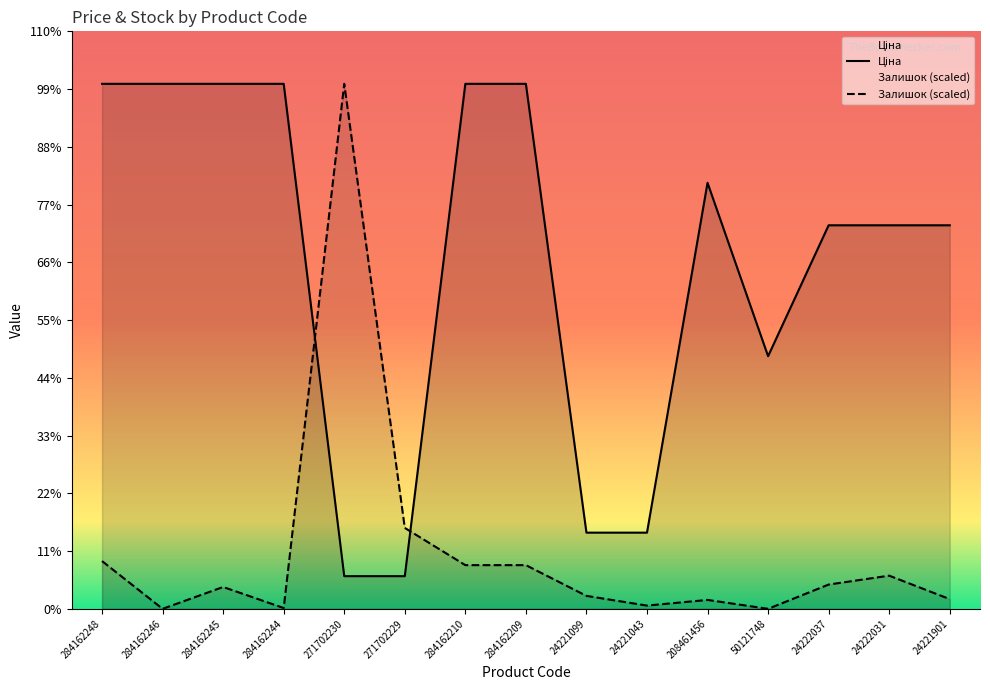

What position from the right is 24221901?

1